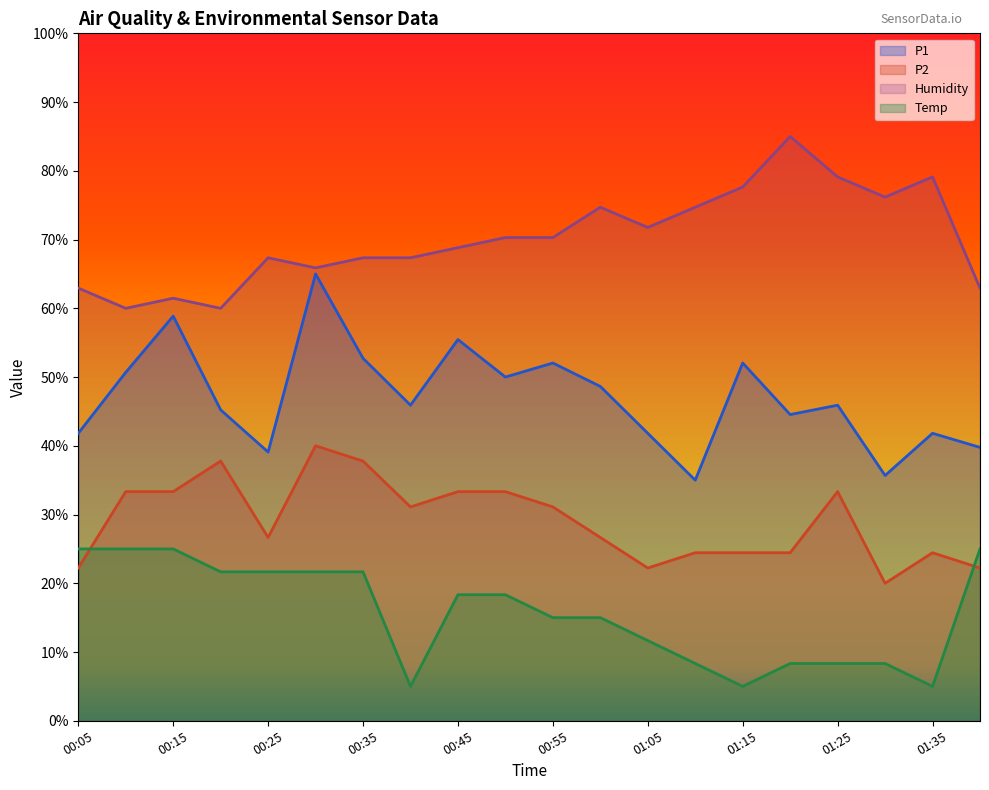

Rank the categories by Temp value from highest to lowest.

00:05, 00:10, 00:15, 01:40, 00:20, 00:25, 00:30, 00:35, 00:45, 00:50, 00:55, 01:00, 01:05, 01:10, 01:20, 01:25, 01:30, 00:40, 01:15, 01:35